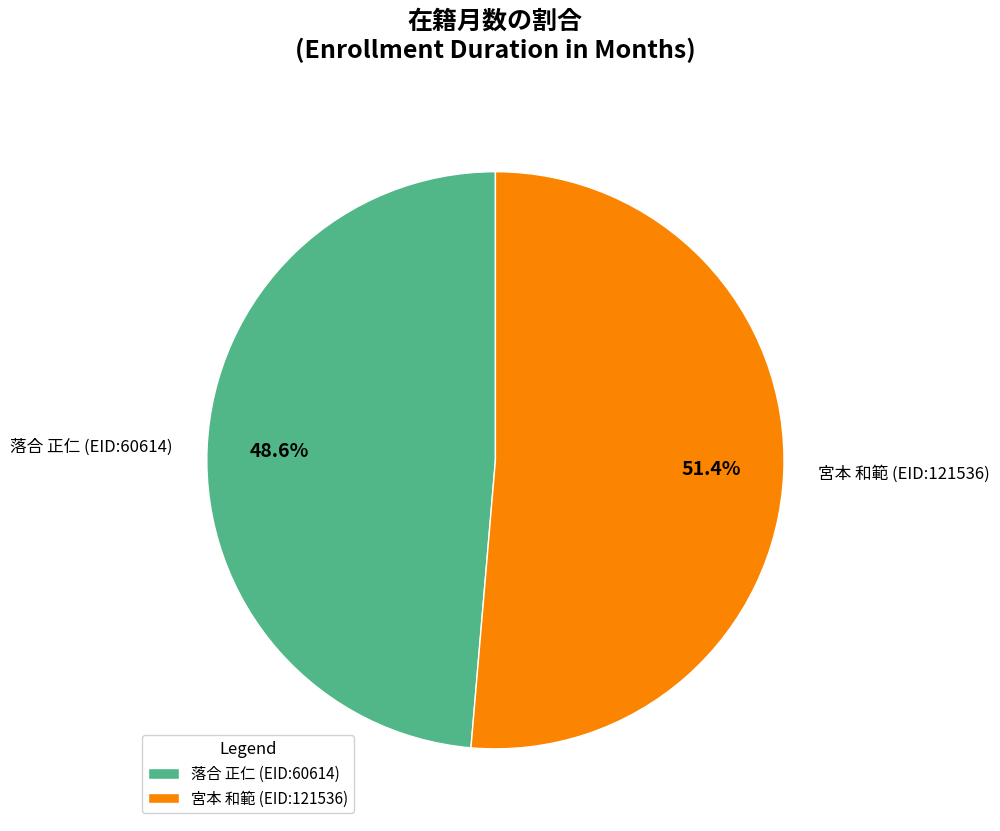

Which category has the smallest portion of the pie?

落合 正仁 (EID:60614)